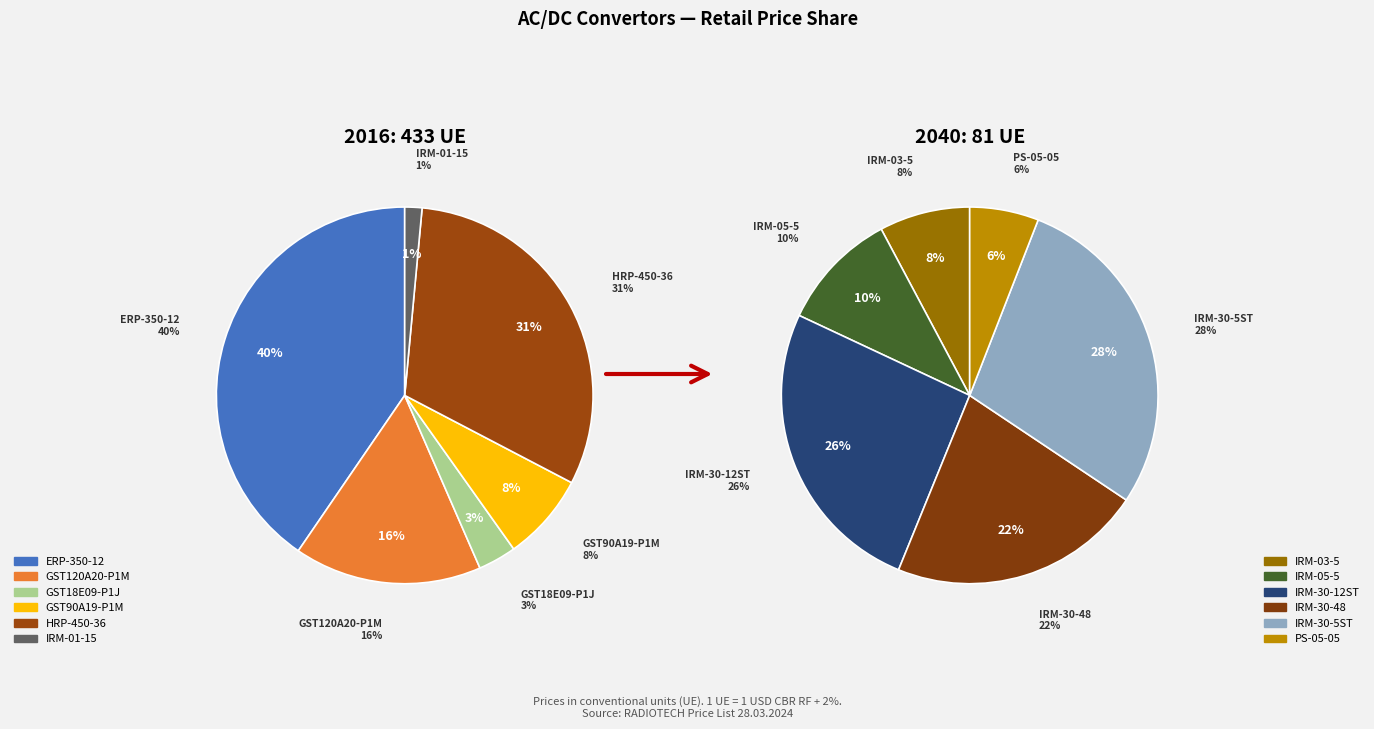

What is the largest slice in the pie chart?

ERP-350-12